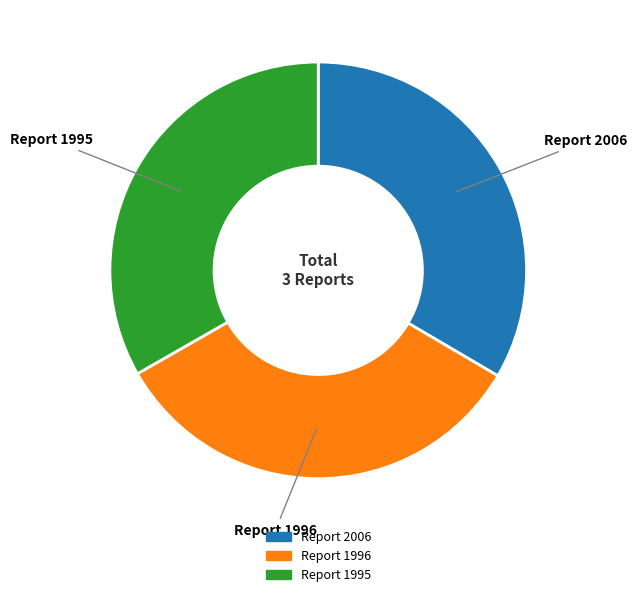

Does any single category account for the majority?

No